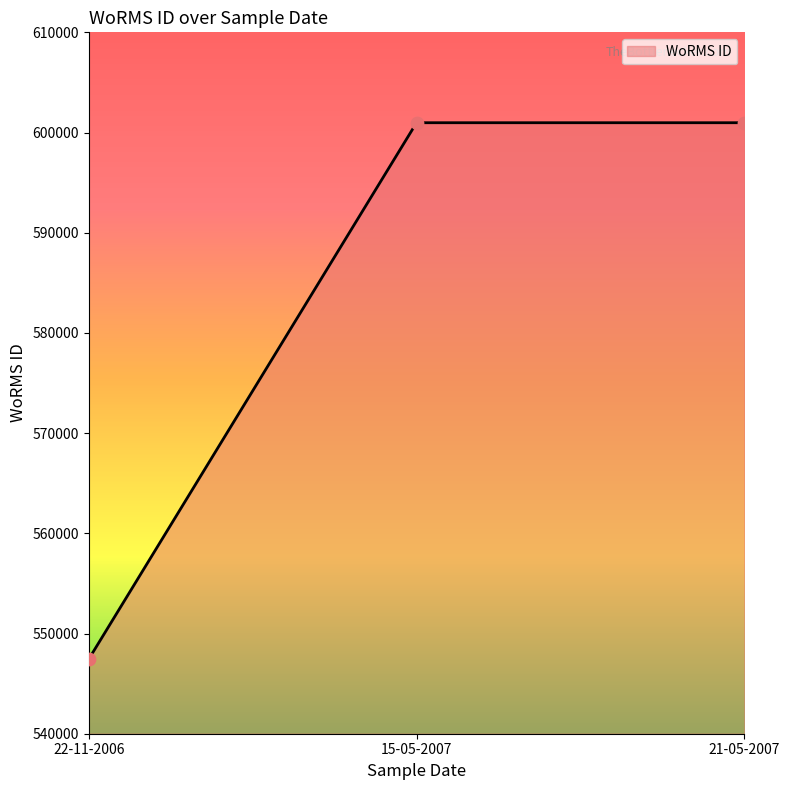

What is the change in value from 22-11-2006 to 21-05-2007?

+53530